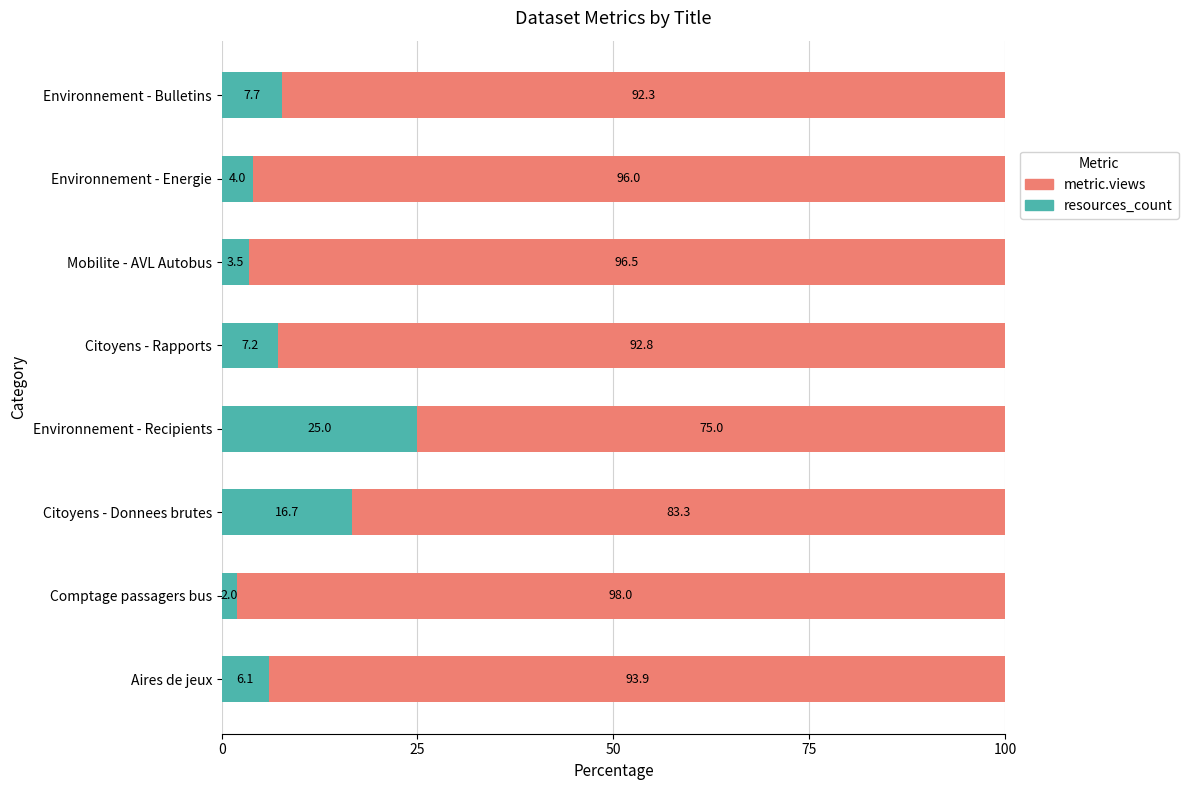

Is it true that resources_count equals 15.2 at Environnement - Recipients?

False